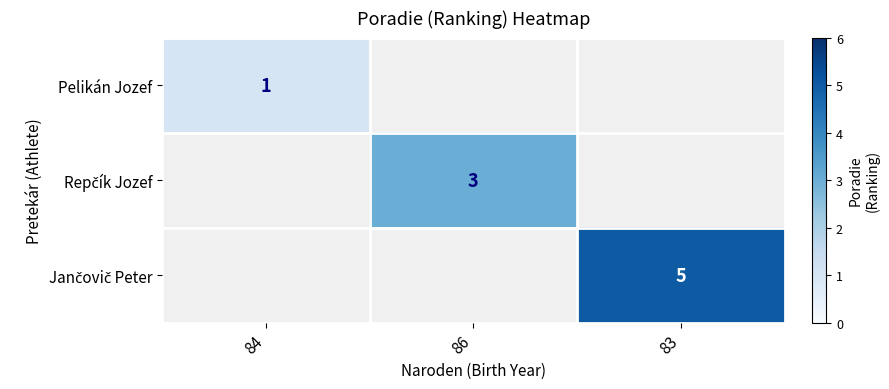

How many values in Jančovič Peter are above zero?

1